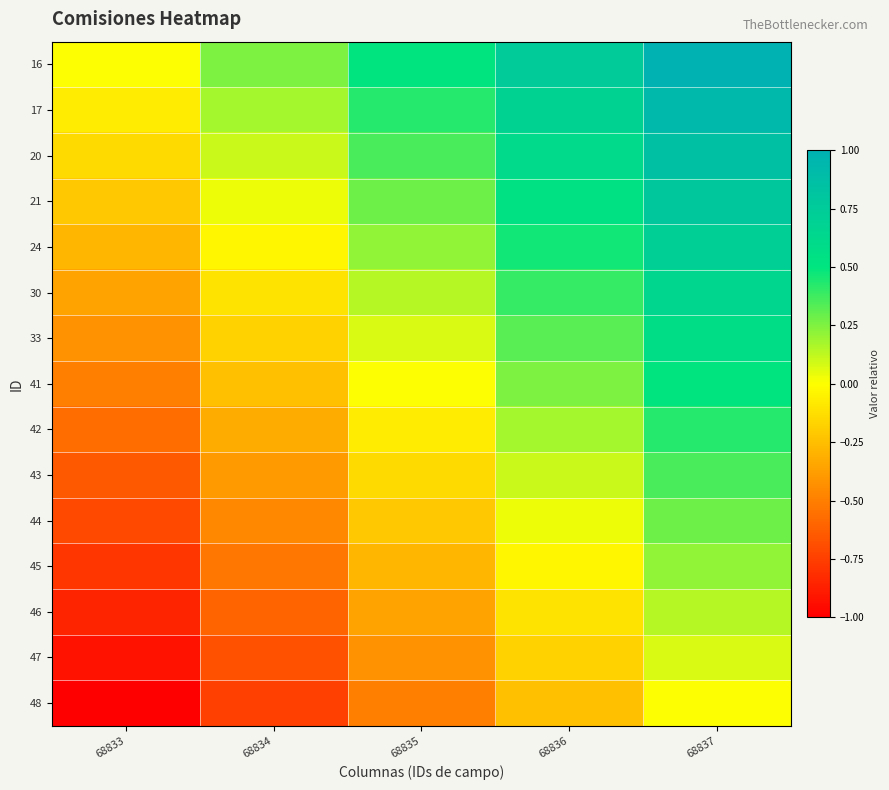

Reading left to right, what are all the values shown in this chart?

16: 68833=0.0	68834=0.2	68835=0.5	68836=0.8	68837=1.0
17: 68833=-0.1	68834=0.2	68835=0.4	68836=0.7	68837=0.9
20: 68833=-0.1	68834=0.1	68835=0.4	68836=0.6	68837=0.9
21: 68833=-0.2	68834=0.0	68835=0.3	68836=0.5	68837=0.8
24: 68833=-0.3	68834=-0.0	68835=0.2	68836=0.5	68837=0.7
30: 68833=-0.4	68834=-0.1	68835=0.1	68836=0.4	68837=0.6
33: 68833=-0.4	68834=-0.2	68835=0.1	68836=0.3	68837=0.6
41: 68833=-0.5	68834=-0.2	68835=0.0	68836=0.2	68837=0.5
42: 68833=-0.6	68834=-0.3	68835=-0.1	68836=0.2	68837=0.4
43: 68833=-0.6	68834=-0.4	68835=-0.1	68836=0.1	68837=0.4
44: 68833=-0.7	68834=-0.5	68835=-0.2	68836=0.0	68837=0.3
45: 68833=-0.8	68834=-0.5	68835=-0.3	68836=-0.0	68837=0.2
46: 68833=-0.9	68834=-0.6	68835=-0.4	68836=-0.1	68837=0.1
47: 68833=-0.9	68834=-0.7	68835=-0.4	68836=-0.2	68837=0.1
48: 68833=-1.0	68834=-0.8	68835=-0.5	68836=-0.2	68837=0.0